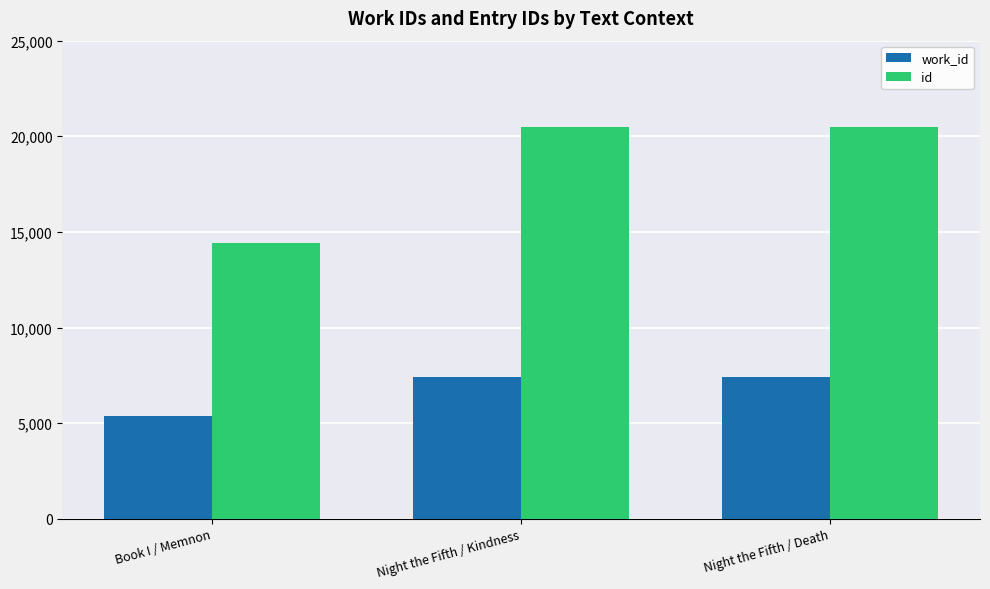

At which label is id closest to 17450?

Night the Fifth / Kindness